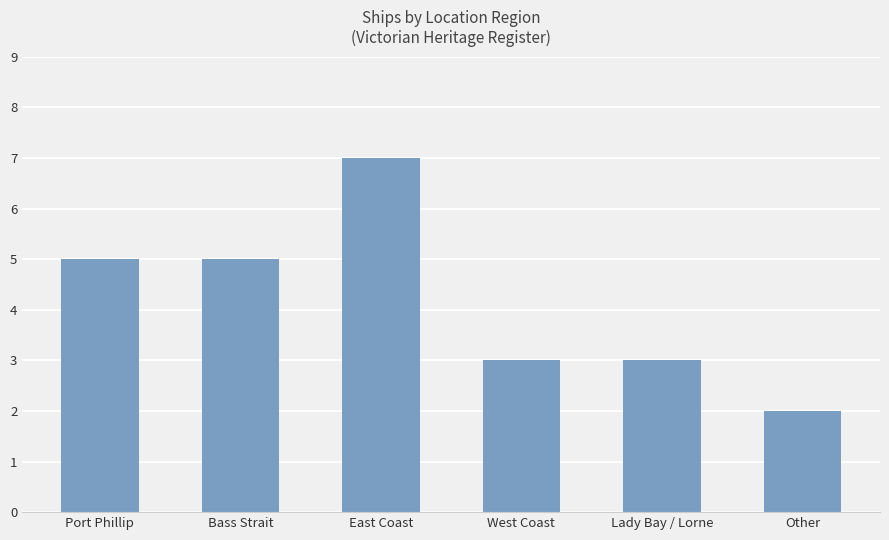

What is the label of the 5th bar from the left?

Lady Bay / Lorne